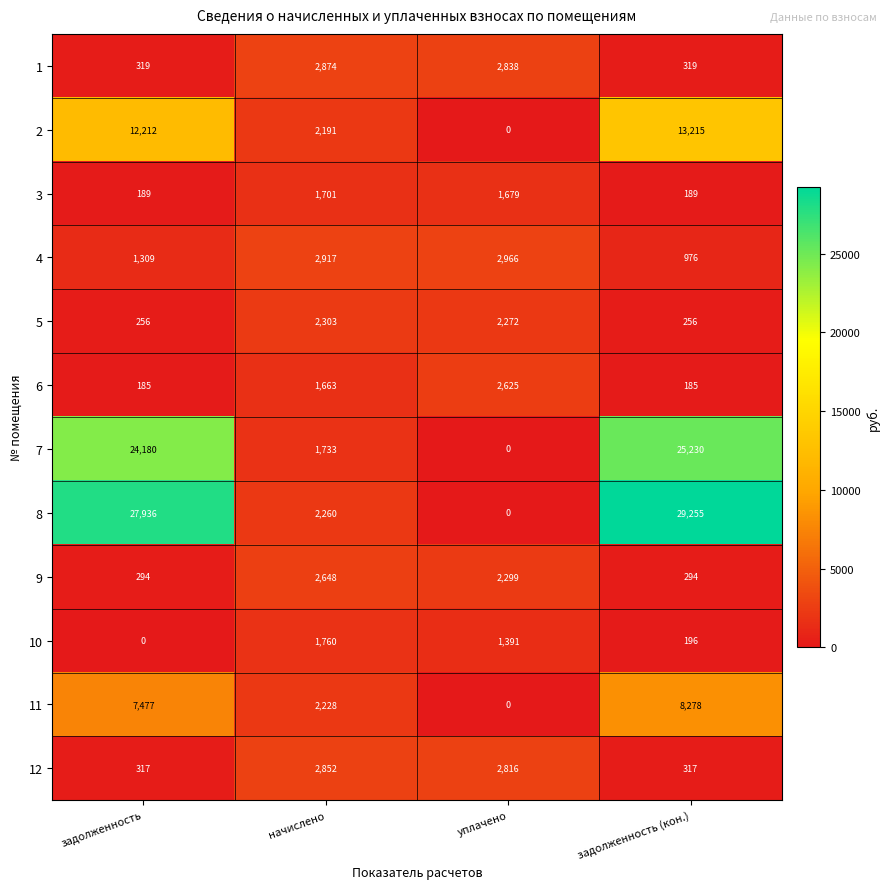

What is the approximate value of 6 at задолженность (кон.)?

185